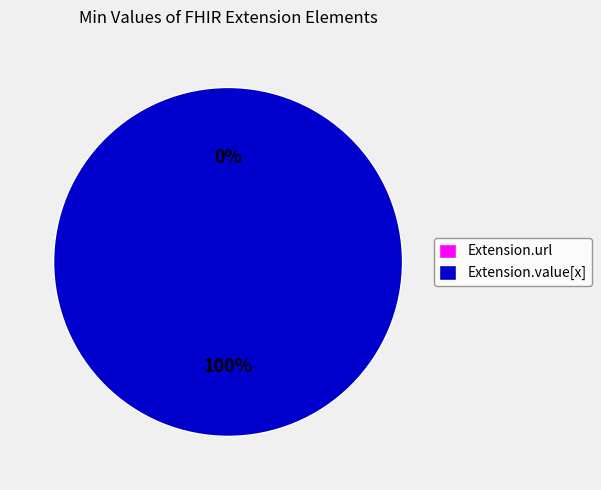

Is the sum of Extension.url and Extension.value[x] greater than half?

Yes